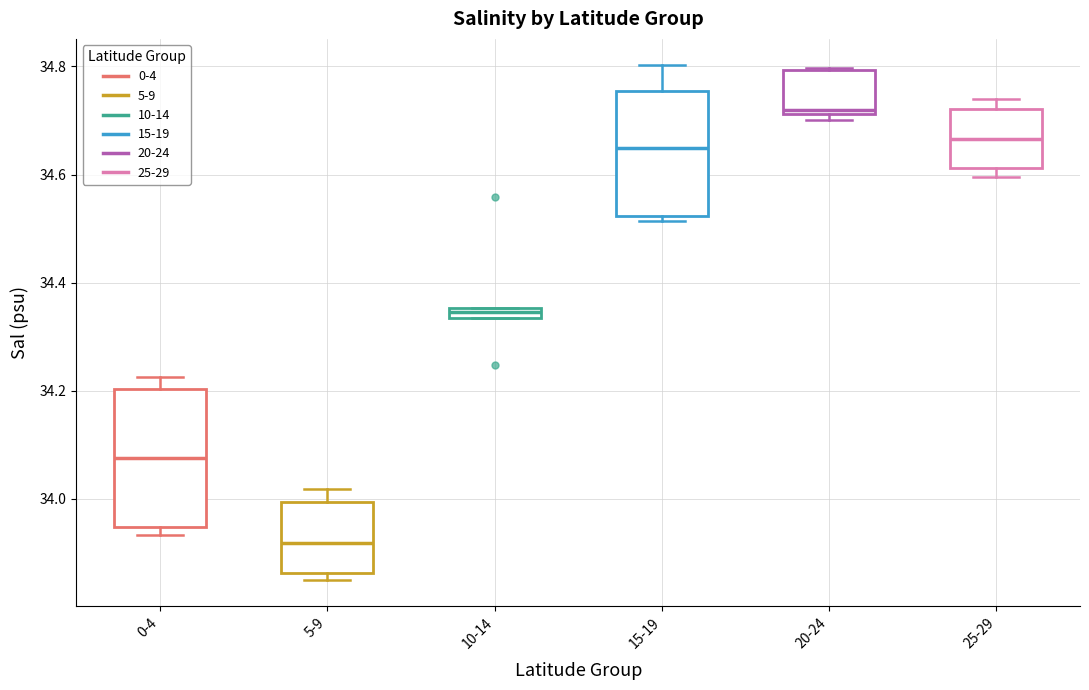

Which box is the tallest, from its lower edge to its upper edge?

0-4